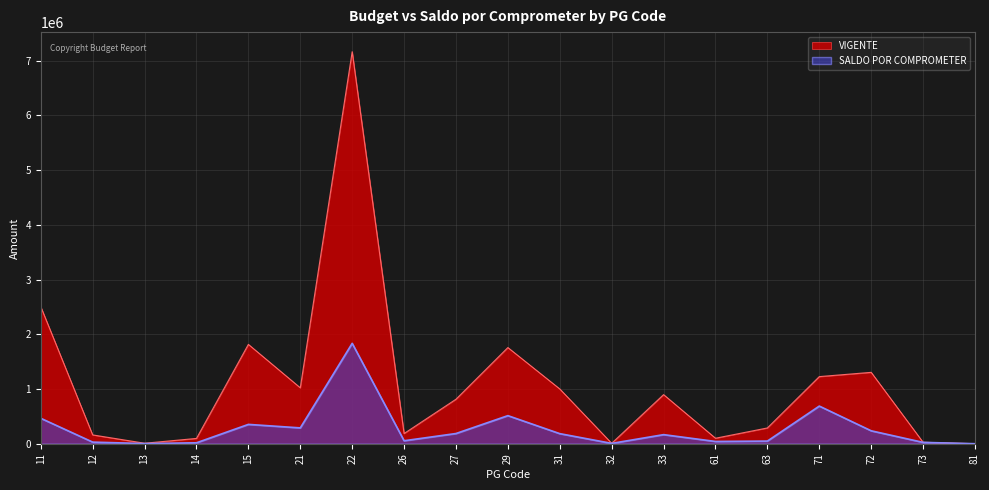

True or false: VIGENTE and SALDO POR COMPROMETER cross at least once.

False